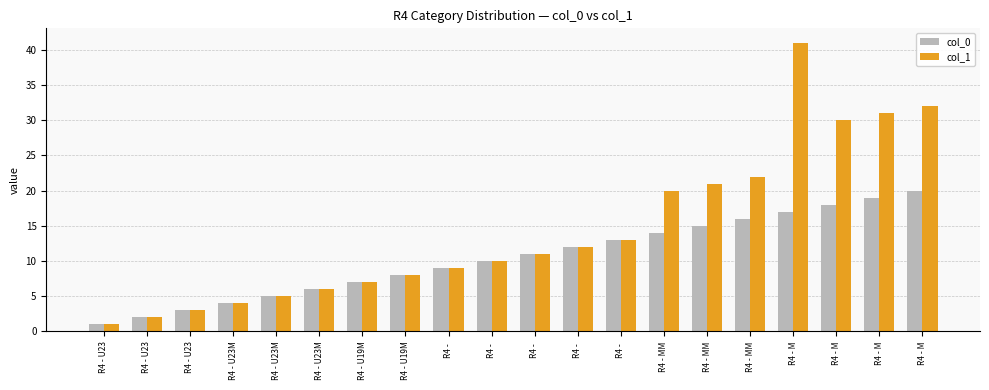

The col_1 series shows 14 at R4 - . True or false?

False